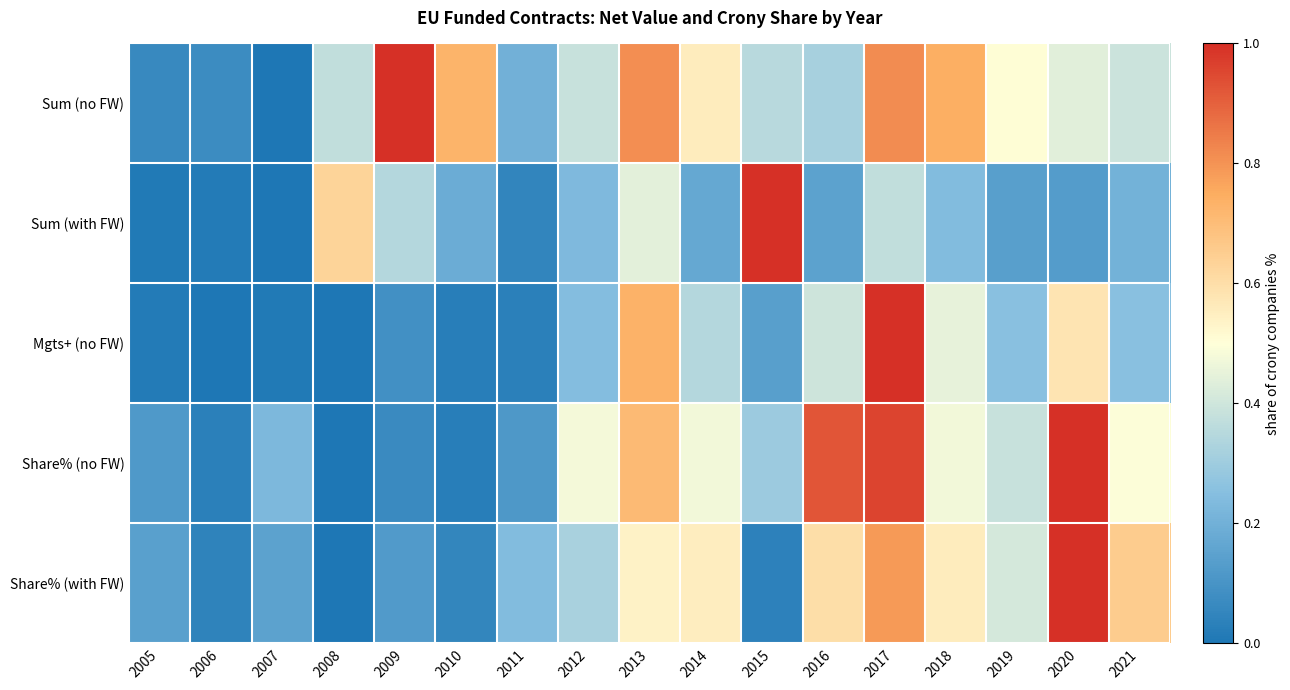

Reading right to left, extract all data points from this chart.

Sum (no FW): 2021=0.4	2020=0.4	2019=0.5	2018=0.7	2017=0.8	2016=0.3	2015=0.4	2014=0.6	2013=0.8	2012=0.4	2011=0.2	2010=0.7	2009=1.0	2008=0.4	2007=0.0	2006=0.1	2005=0.1
Sum (with FW): 2021=0.2	2020=0.1	2019=0.1	2018=0.2	2017=0.4	2016=0.2	2015=1.0	2014=0.2	2013=0.4	2012=0.2	2011=0.0	2010=0.2	2009=0.3	2008=0.6	2007=0.0	2006=0.0	2005=0.0
Mgts+ (no FW): 2021=0.3	2020=0.6	2019=0.3	2018=0.5	2017=1.0	2016=0.4	2015=0.1	2014=0.3	2013=0.7	2012=0.2	2011=0.0	2010=0.0	2009=0.1	2008=0.0	2007=0.0	2006=0.0	2005=0.0
Share% (no FW): 2021=0.5	2020=1.0	2019=0.4	2018=0.5	2017=1.0	2016=0.9	2015=0.3	2014=0.5	2013=0.7	2012=0.5	2011=0.1	2010=0.0	2009=0.1	2008=0.0	2007=0.2	2006=0.0	2005=0.1
Share% (with FW): 2021=0.7	2020=1.0	2019=0.4	2018=0.6	2017=0.8	2016=0.6	2015=0.0	2014=0.6	2013=0.5	2012=0.3	2011=0.2	2010=0.1	2009=0.1	2008=0.0	2007=0.2	2006=0.0	2005=0.1